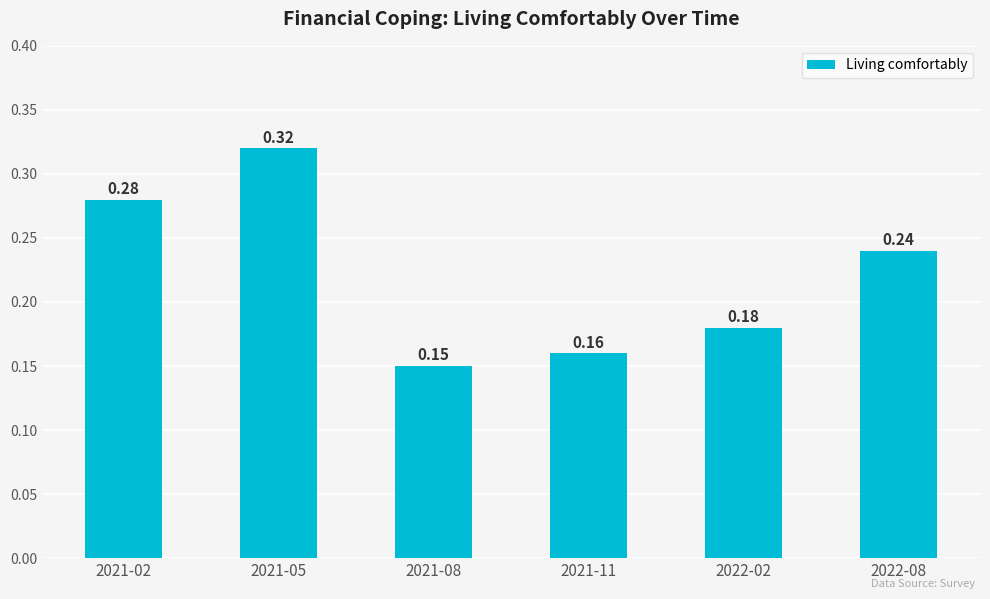

What is the sum of the values at 2021-05 and 2021-02?

0.6